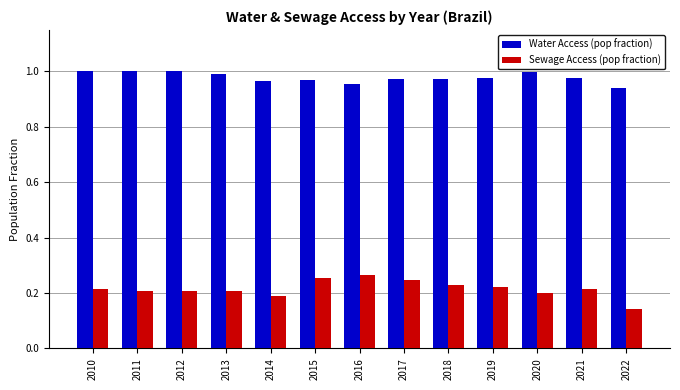

Is the value of Water Access (pop fraction) at 2012 greater than the value of Sewage Access (pop fraction) at 2010?

Yes